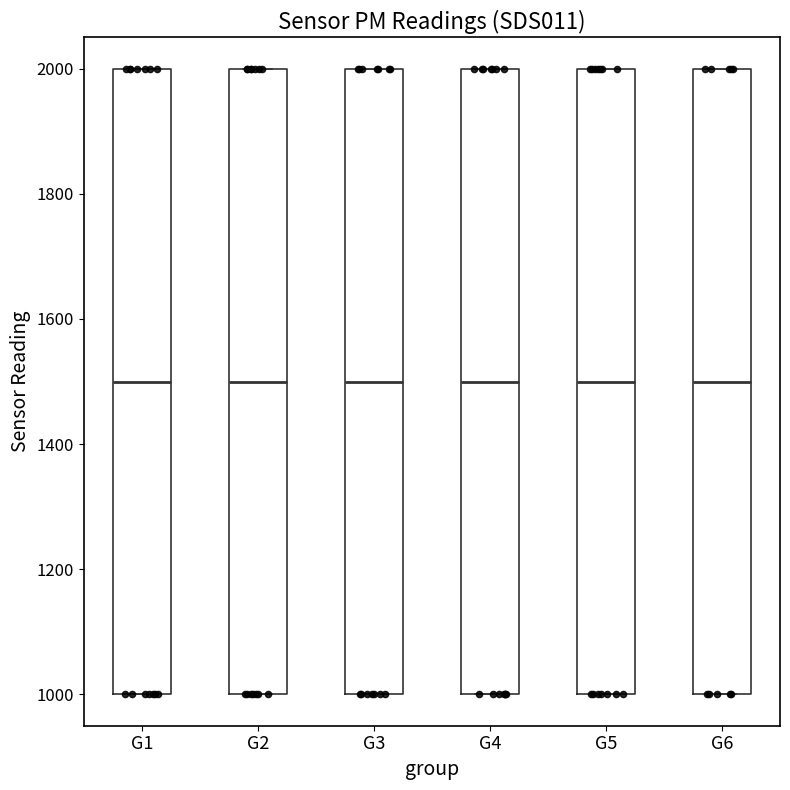

Reading left to right, transcribe this box plot: for each box, give where its median line is, the range the box spans, and where its two whiskers end, as read against the y-axis. The values are not printed on the chart, so give them approximately, as read against the axis.

G1: median 1500, box 1000 to 2000, whiskers 1000 to 2000
G2: median 1500, box 1000 to 2000, whiskers 1000 to 2000
G3: median 1500, box 1000 to 2000, whiskers 1000 to 2000
G4: median 1500, box 1000 to 2000, whiskers 1000 to 2000
G5: median 1500, box 1000 to 2000, whiskers 1000 to 2000
G6: median 1500, box 1000 to 2000, whiskers 1000 to 2000